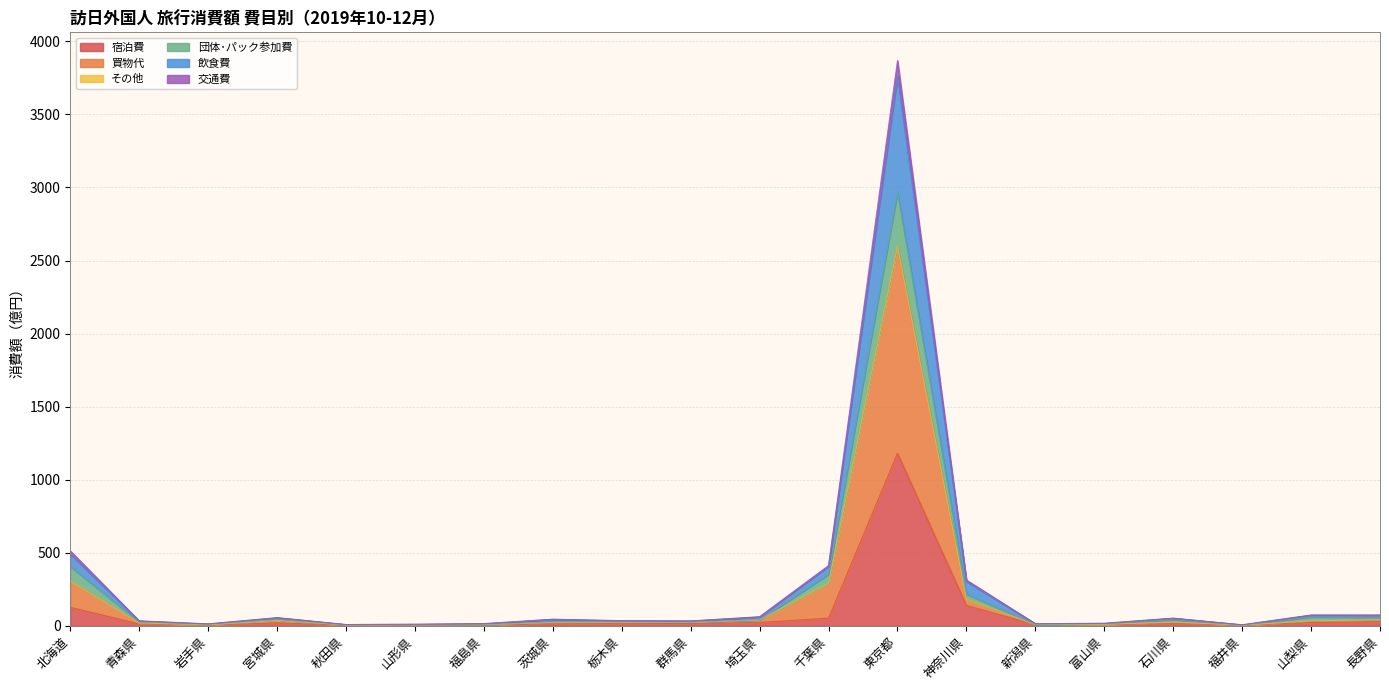

Where is the first local minimum for 買物代?

岩手県